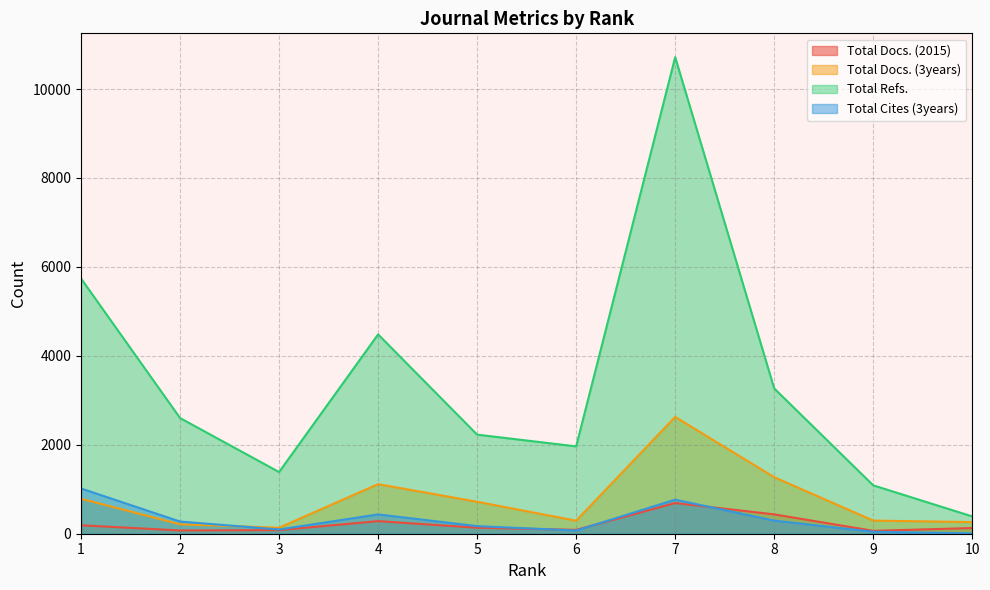

Does the chart have visible grid lines?

Yes